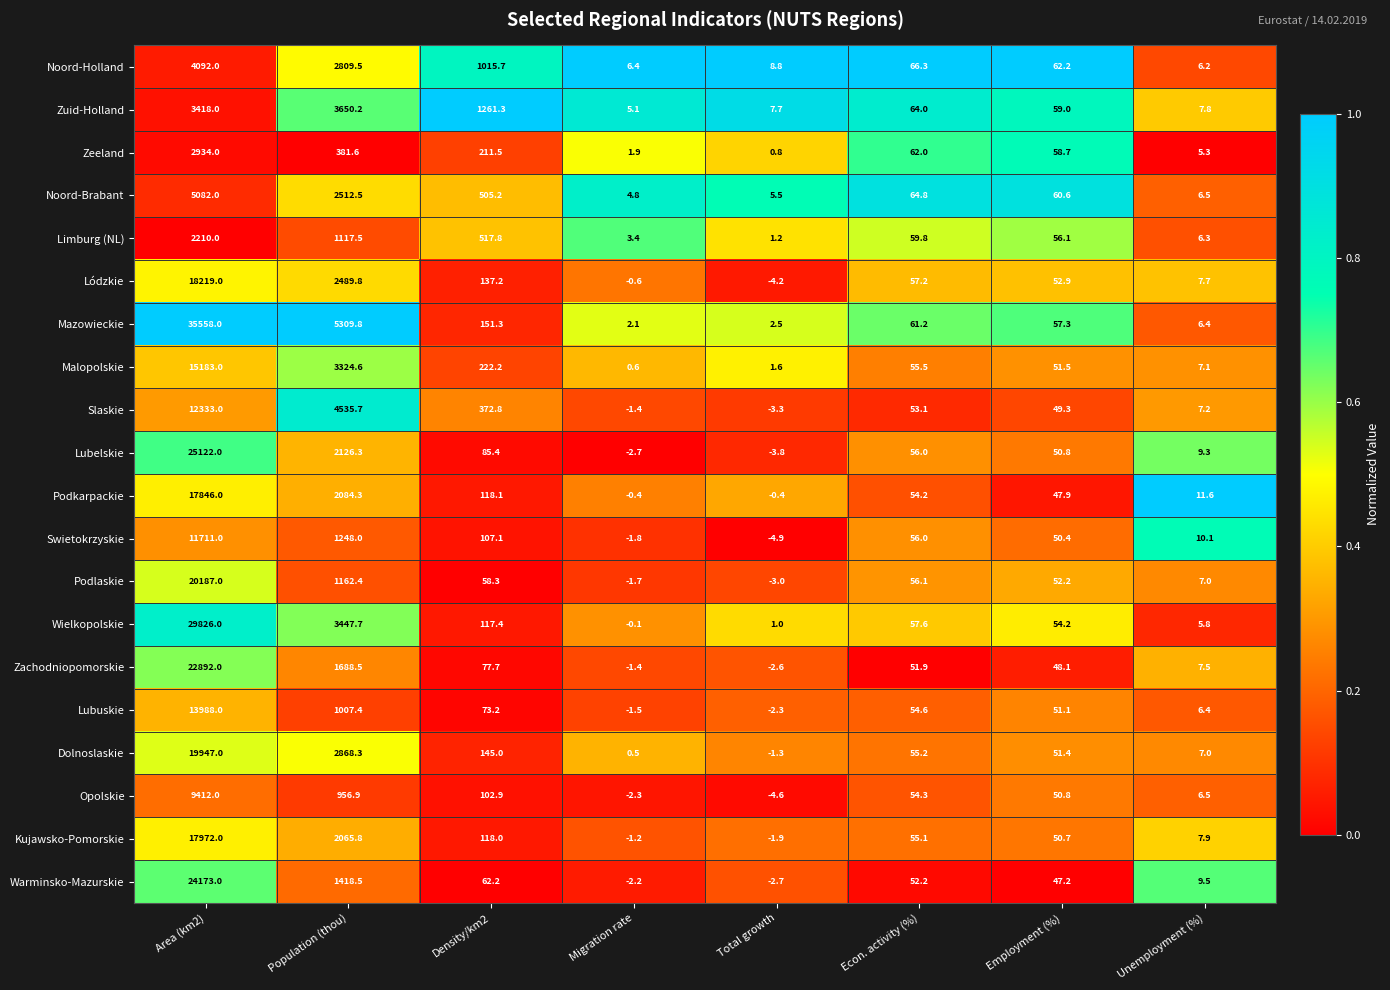

What is the spread (max minus min) of values at Density/km2?

1203.0